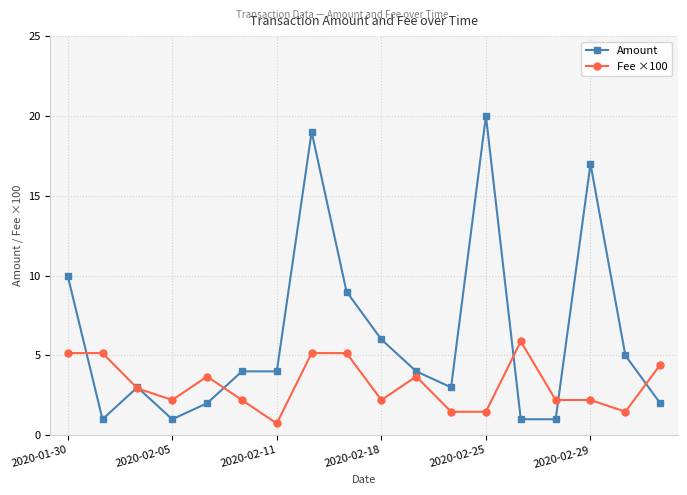

Which series has the largest total across all categories?

Amount